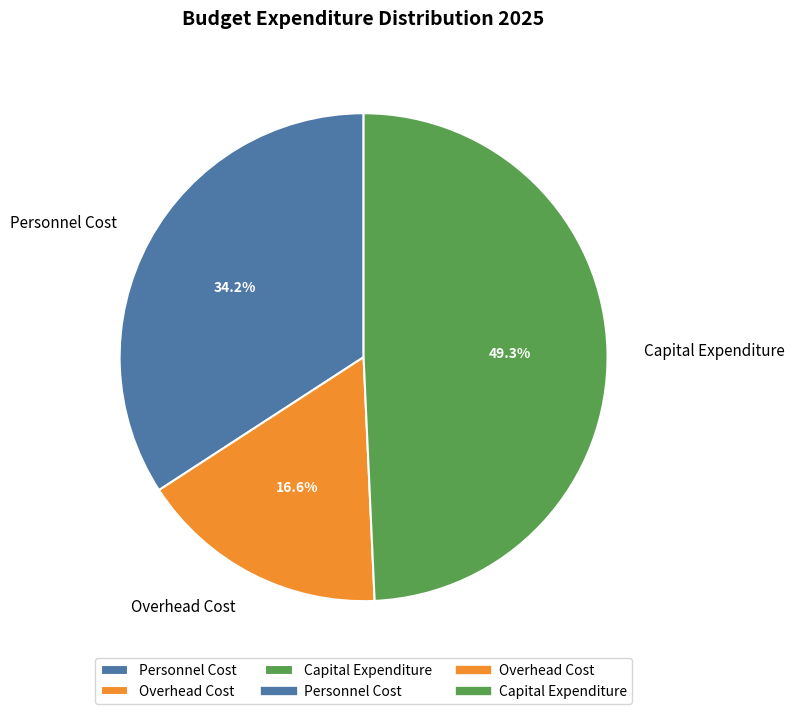

What is the largest slice in the pie chart?

Capital Expenditure